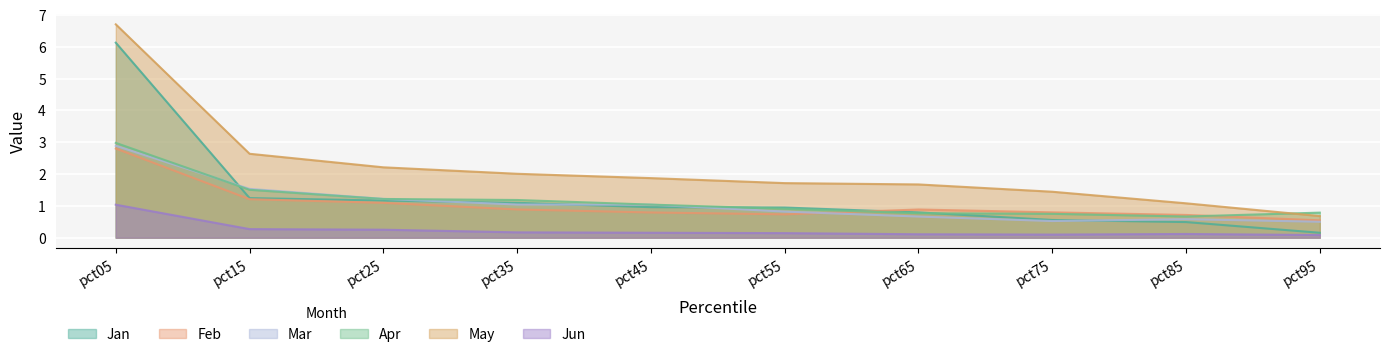

What is the value of the Apr point at the 4th from the left?

1.2